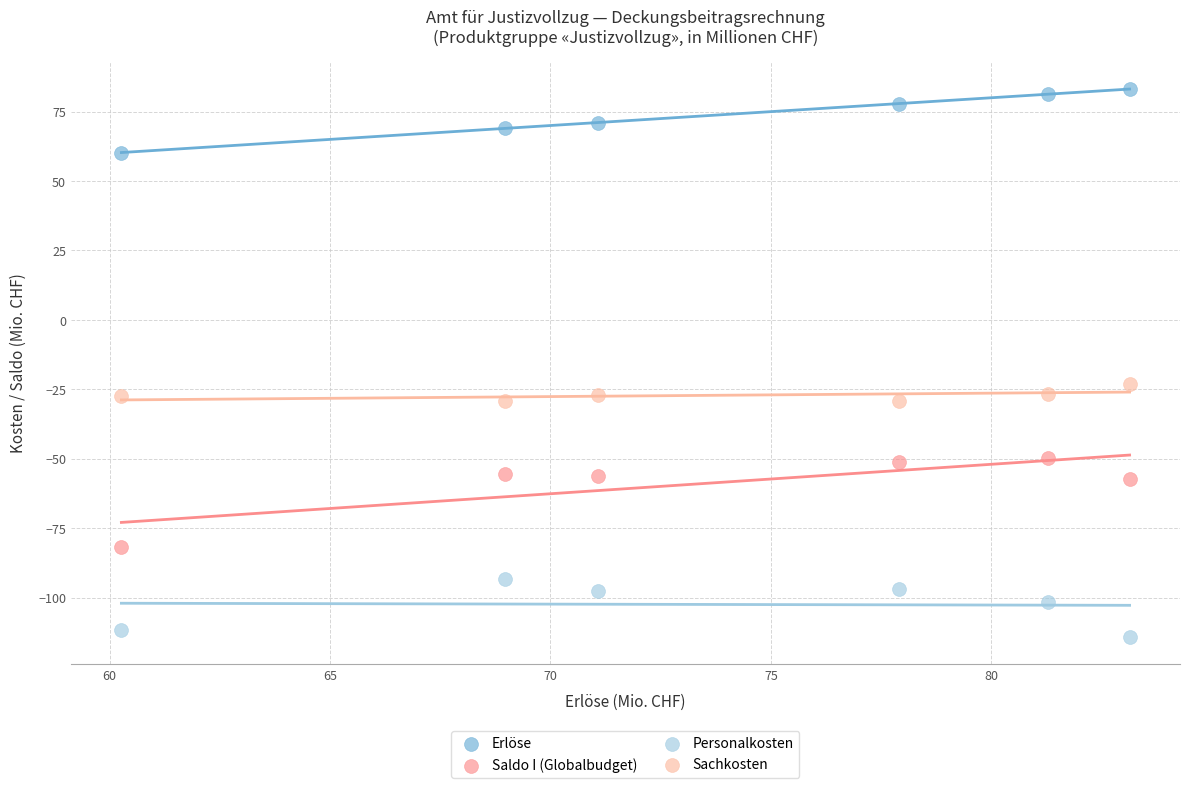

What are all the series names shown in the legend?

Erlöse, Saldo I (Globalbudget), Personalkosten, Sachkosten